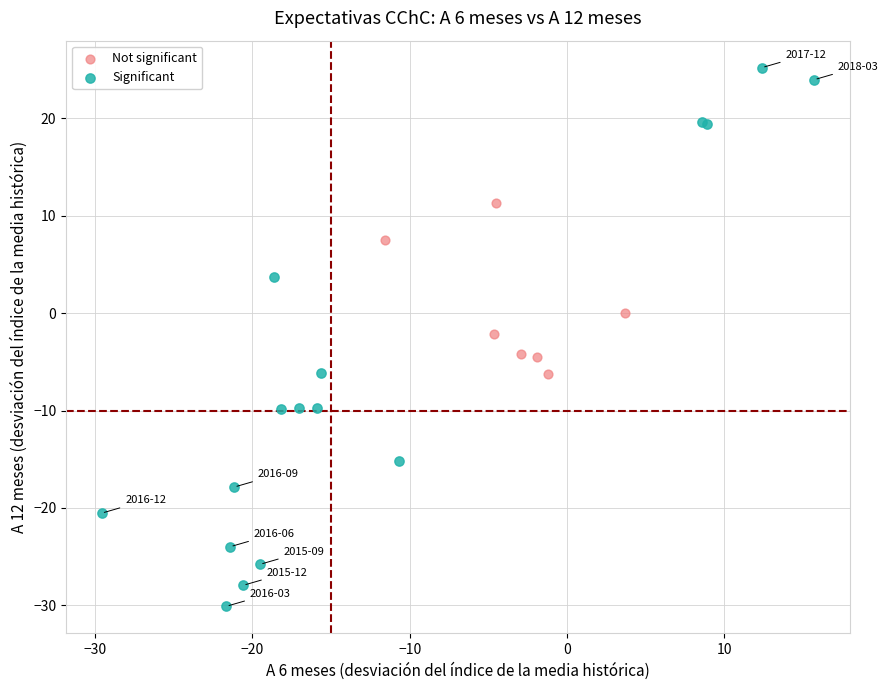

What are all the series names shown in the legend?

Not significant, Significant